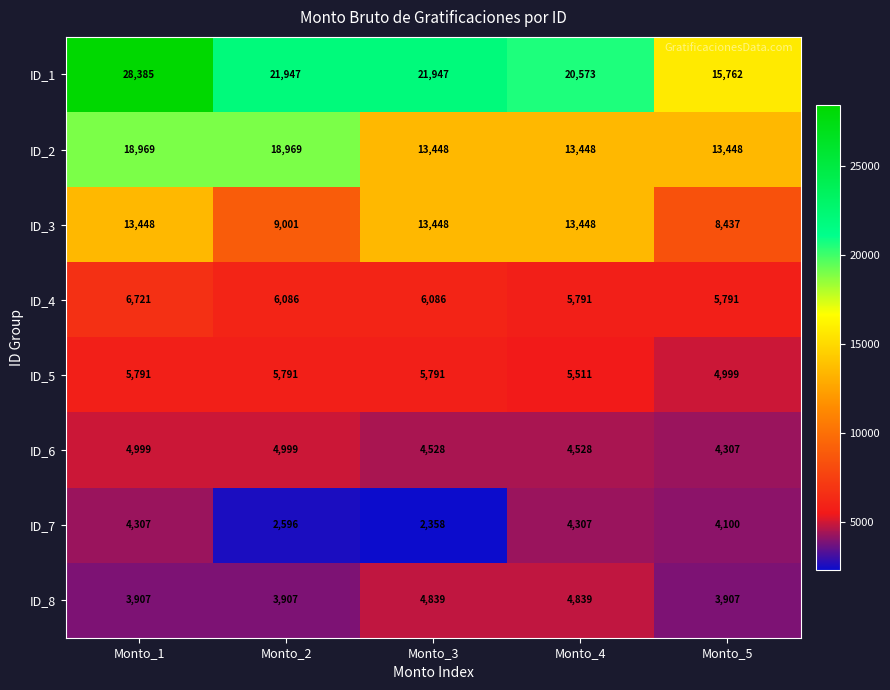

What is the difference between the ID_7 values at Monto_5 and Monto_4?

207